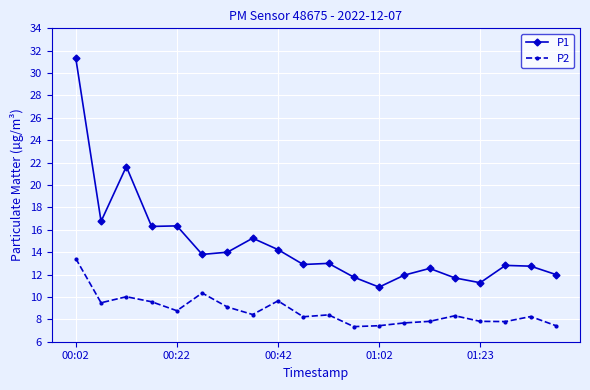

Which series has the widest spread of values?

P1